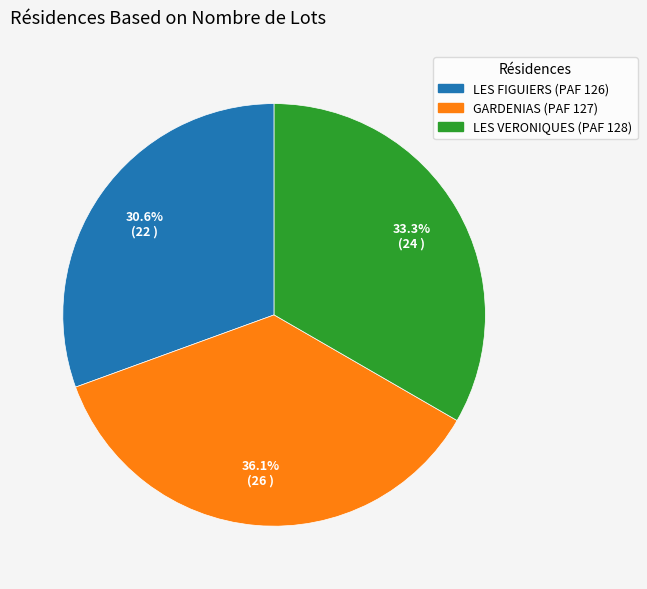

What is the ratio of the value at LES VERONIQUES (PAF 128) to the value at LES FIGUIERS (PAF 126)?

1.1